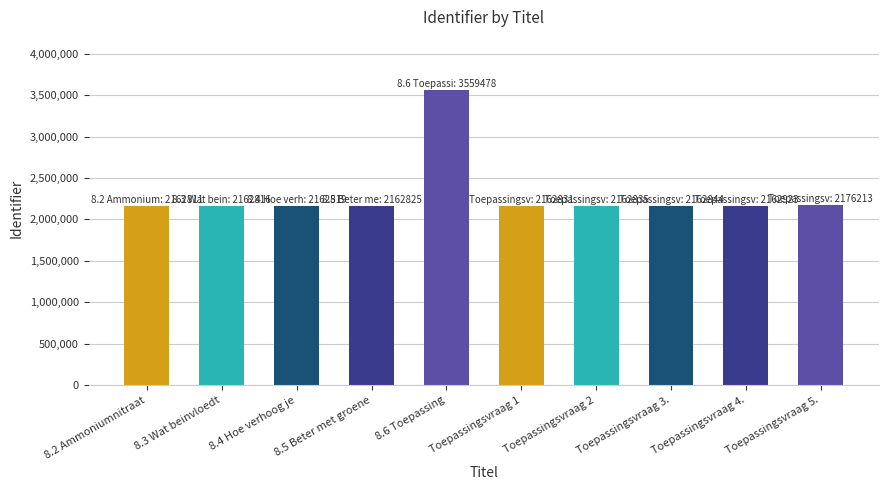

What is the smallest value displayed?

2162811